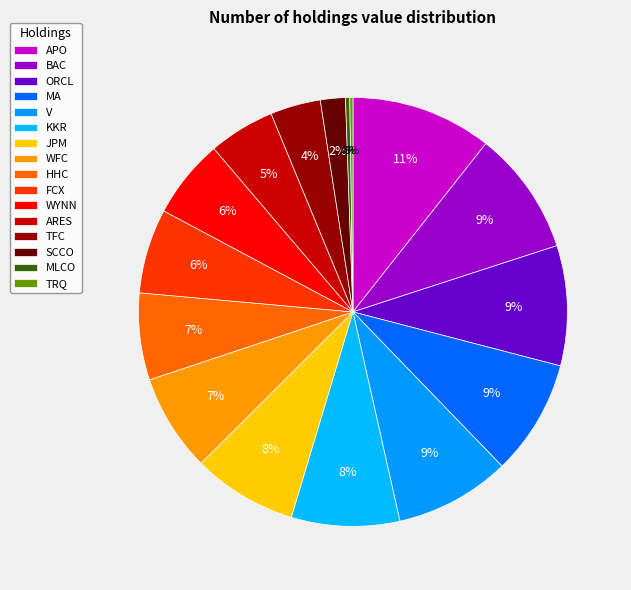

How many slices are in this pie chart?

16